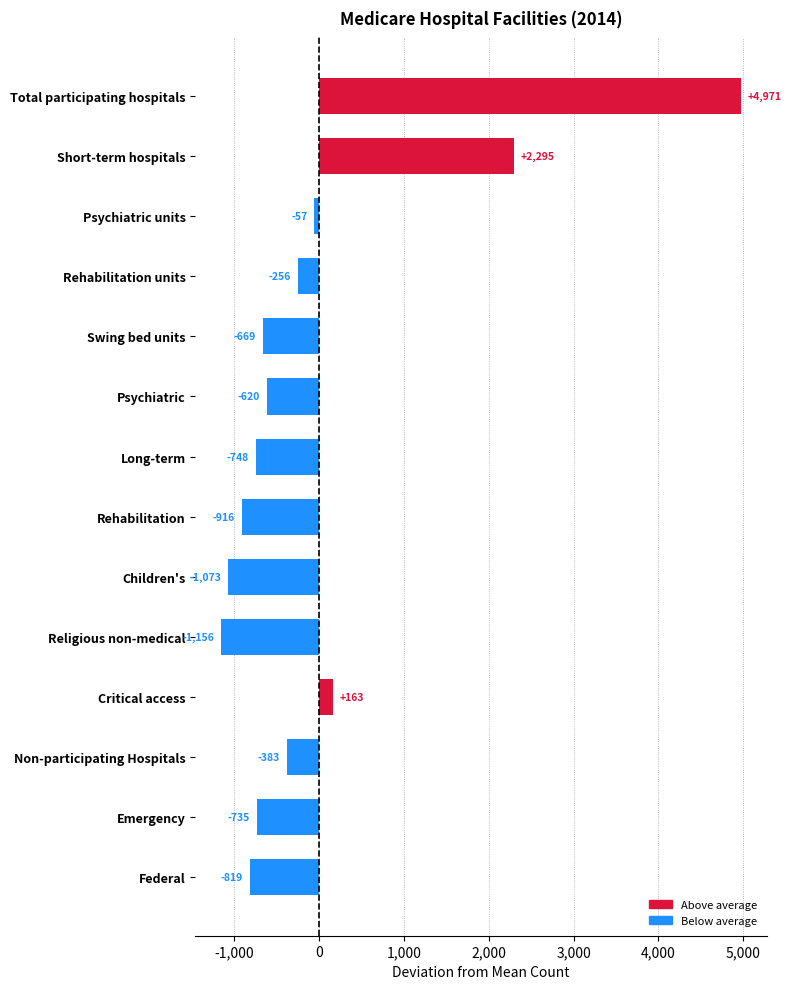

How many bars are there in total?

14